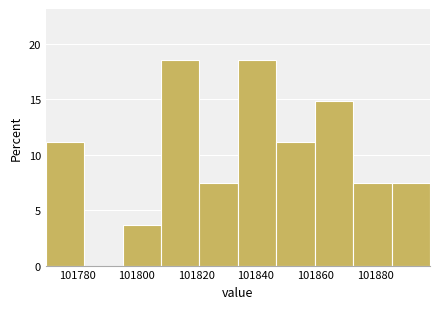

What is the height of the bar covering 101872 to 101886 on the x-axis? Neither the bar edges nor the heights are printed on the chart, so give them approximately, as read against the axes.

7.5